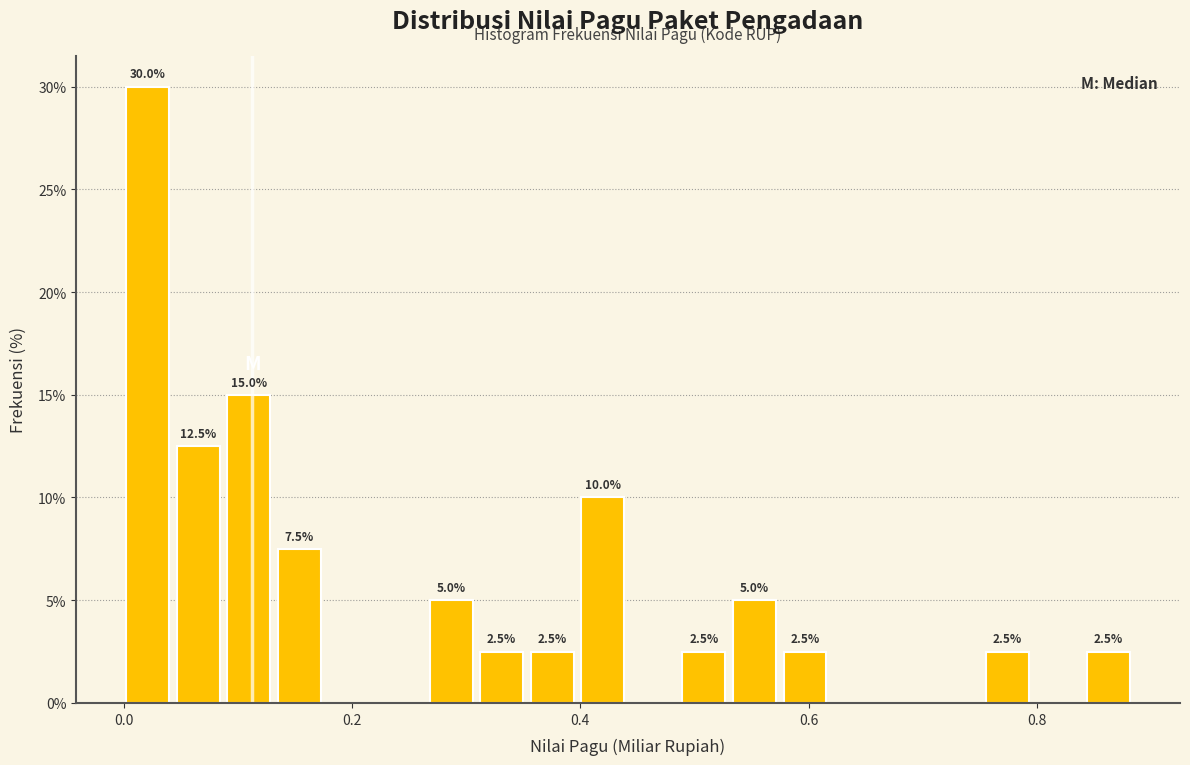

Read against the x-axis, roughly where is the centre of the tallest bar?

0.02